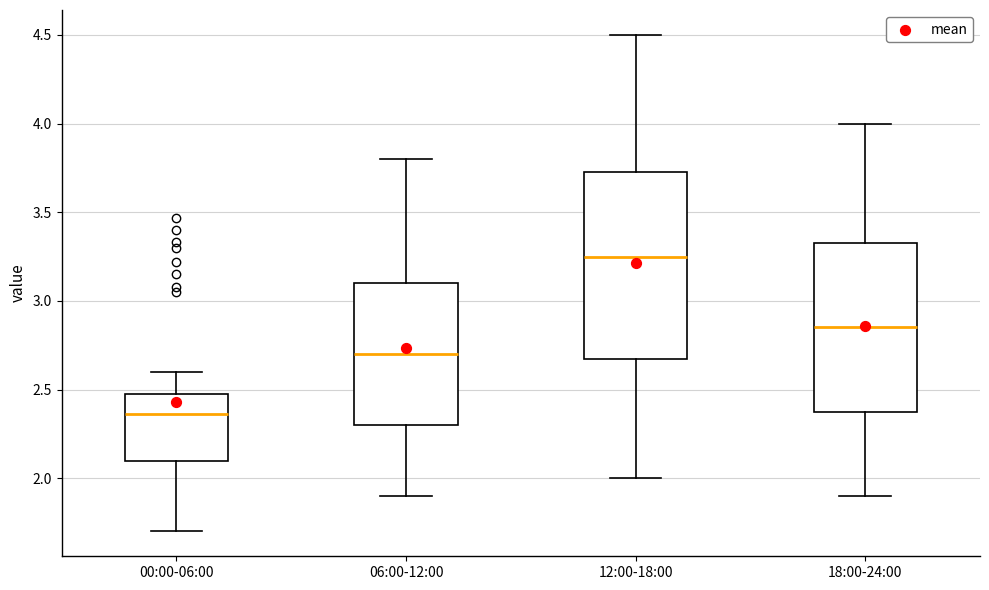

Where is the lower edge of the box for 18:00-24:00 on the y-axis? The values are not printed on the chart, so give them approximately, as read against the axis.

2.40